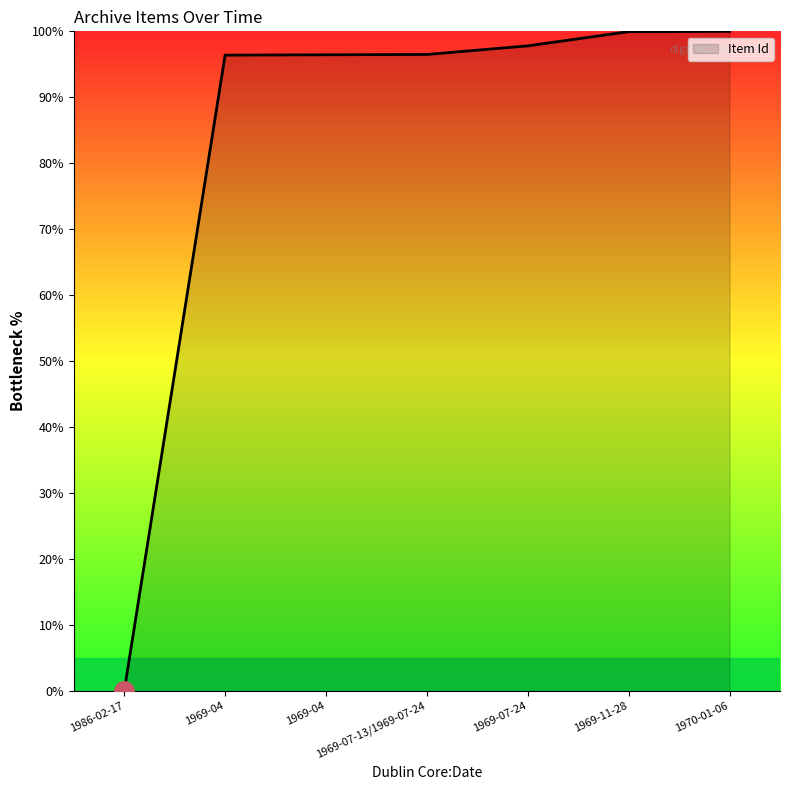

Reading right to left, extract all data points from this chart.

1970-01-06=100.0	1969-11-28=99.9	1969-07-24=97.8	1969-07-13/1969-07-24=96.5	1969-04=96.4	1969-04=96.4	1986-02-17=0.0